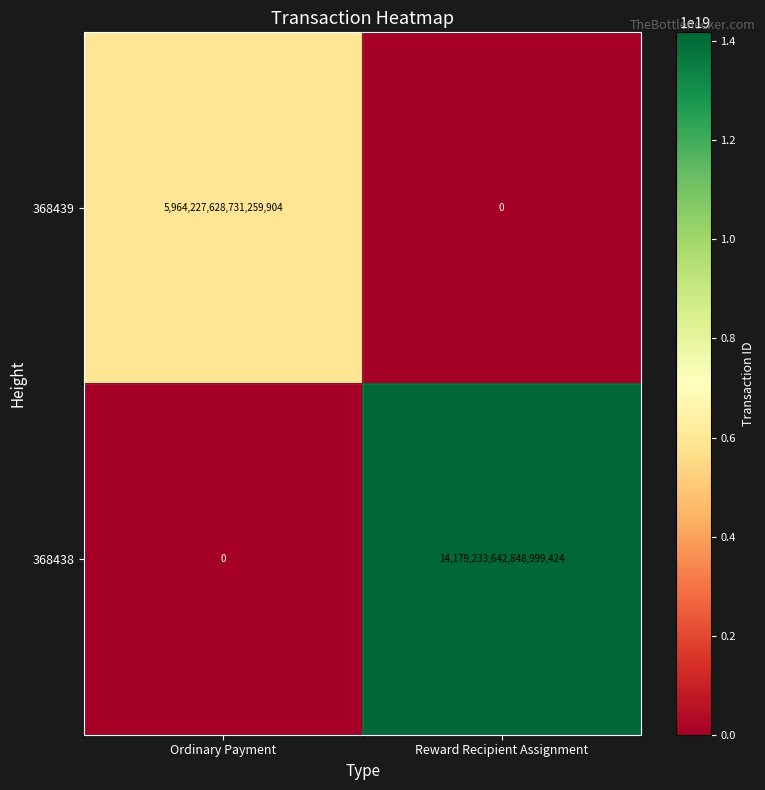

True or false: 368439 has a value of 5964227628731259904 at Ordinary Payment.

True